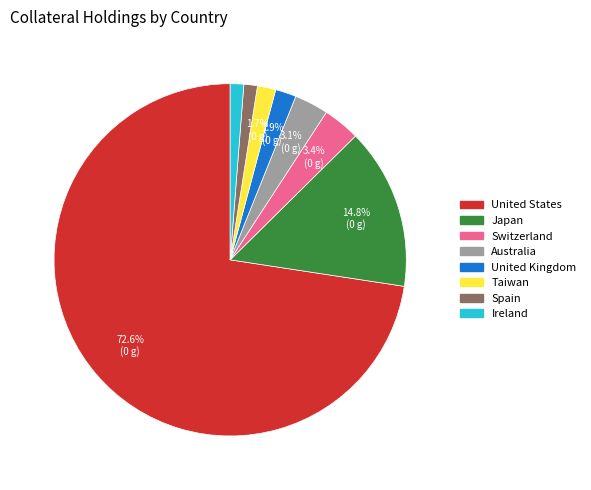

Does any single category account for the majority?

Yes